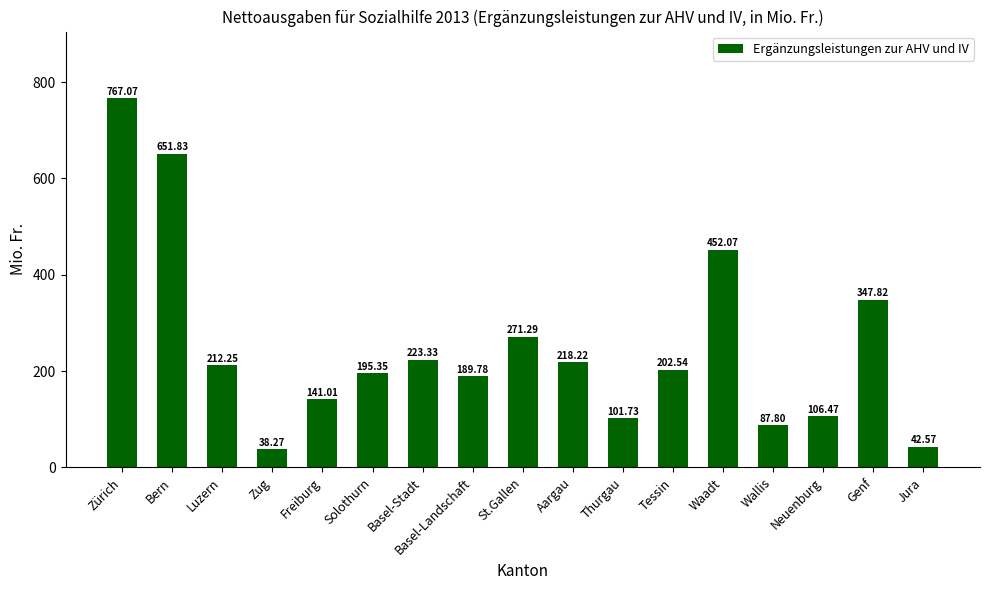

Rank the categories by value from lowest to highest.

Zug, Jura, Wallis, Thurgau, Neuenburg, Freiburg, Basel-Landschaft, Solothurn, Tessin, Luzern, Aargau, Basel-Stadt, St.Gallen, Genf, Waadt, Bern, Zürich